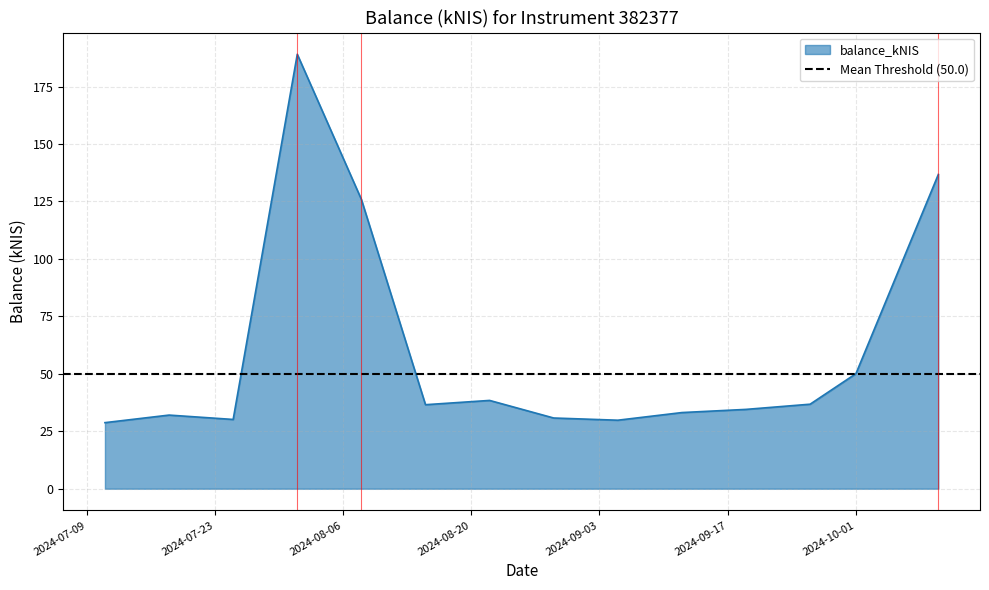

Where does the data first go above 36?

2024-08-01